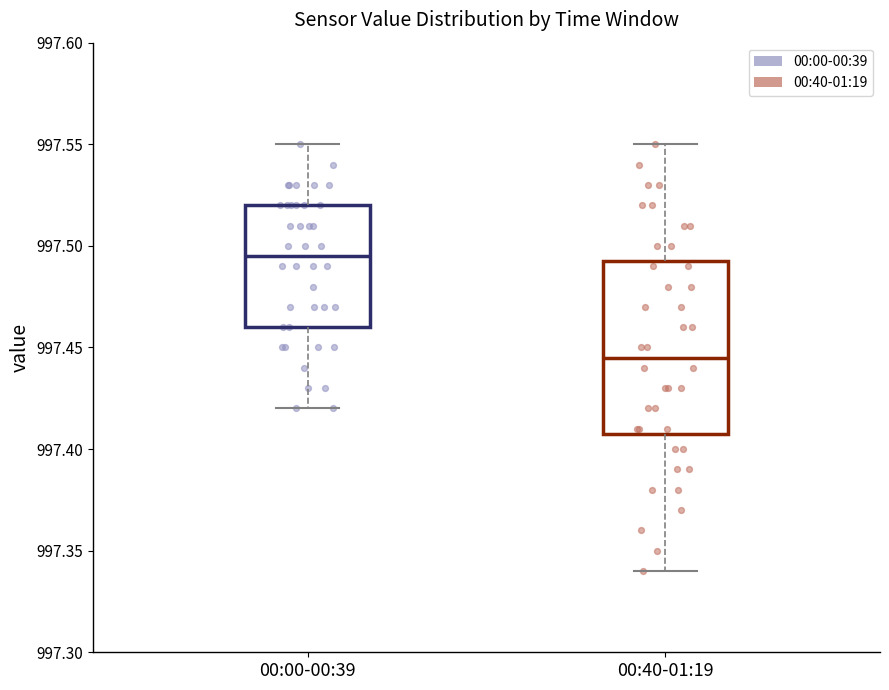

Which box is the tallest, from its lower edge to its upper edge?

00:40-01:19